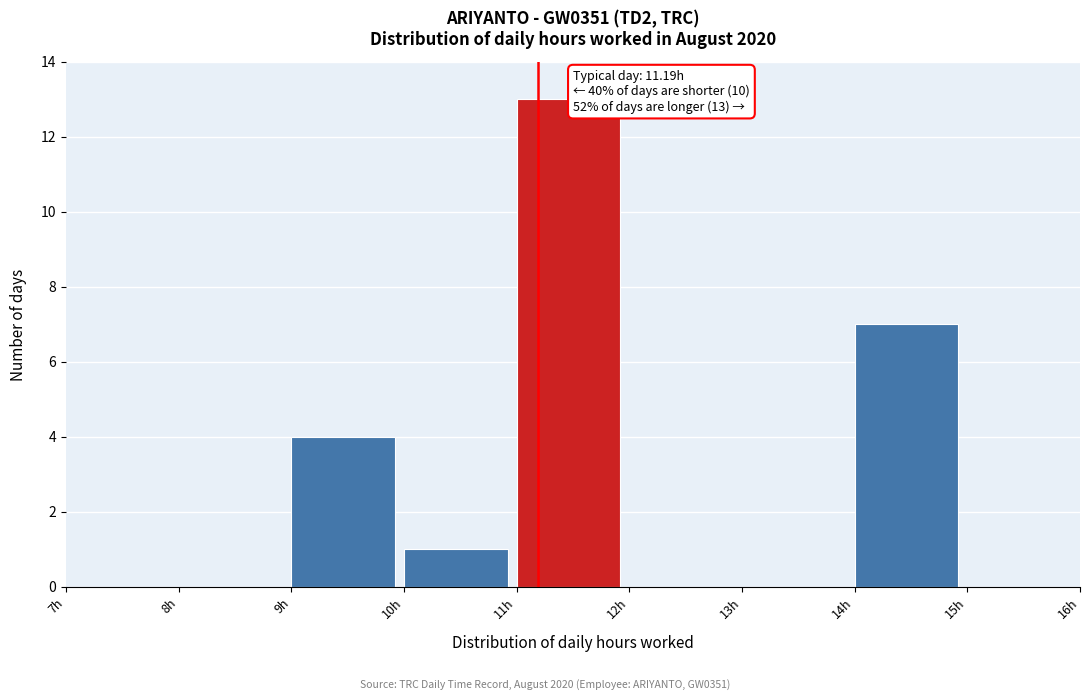

Which range on the x-axis has the tallest bar?

11 to 12